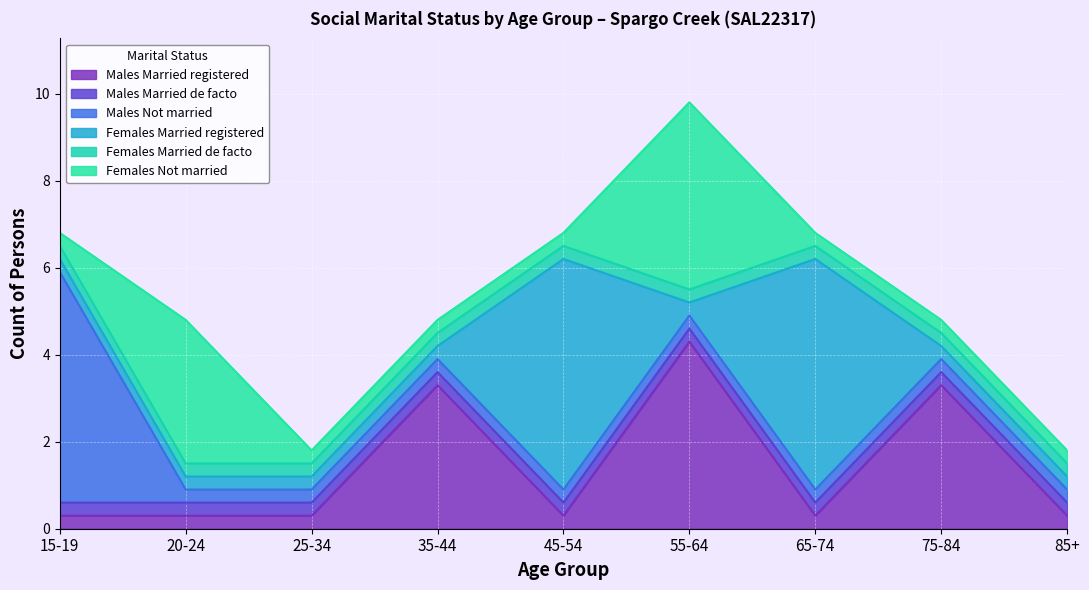

What are all the series names shown in the legend?

Males Married registered, Males Married de facto, Males Not married, Females Married registered, Females Married de facto, Females Not married